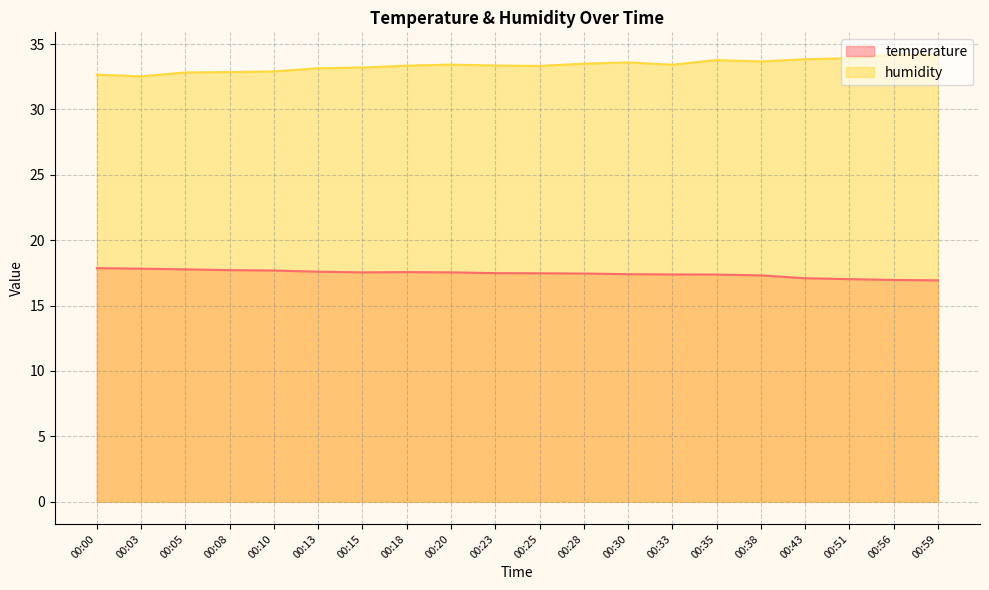

Where does the temperature series first go above 17?

00:00